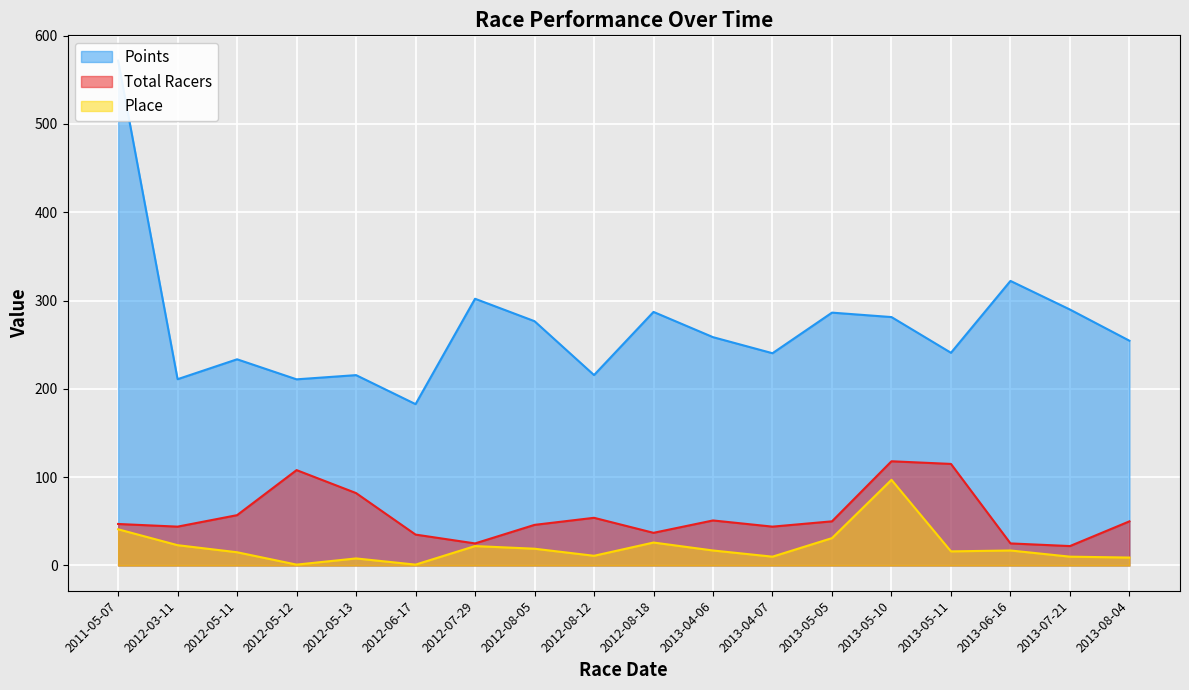

What is the label of the 4th point from the right?

2013-05-11